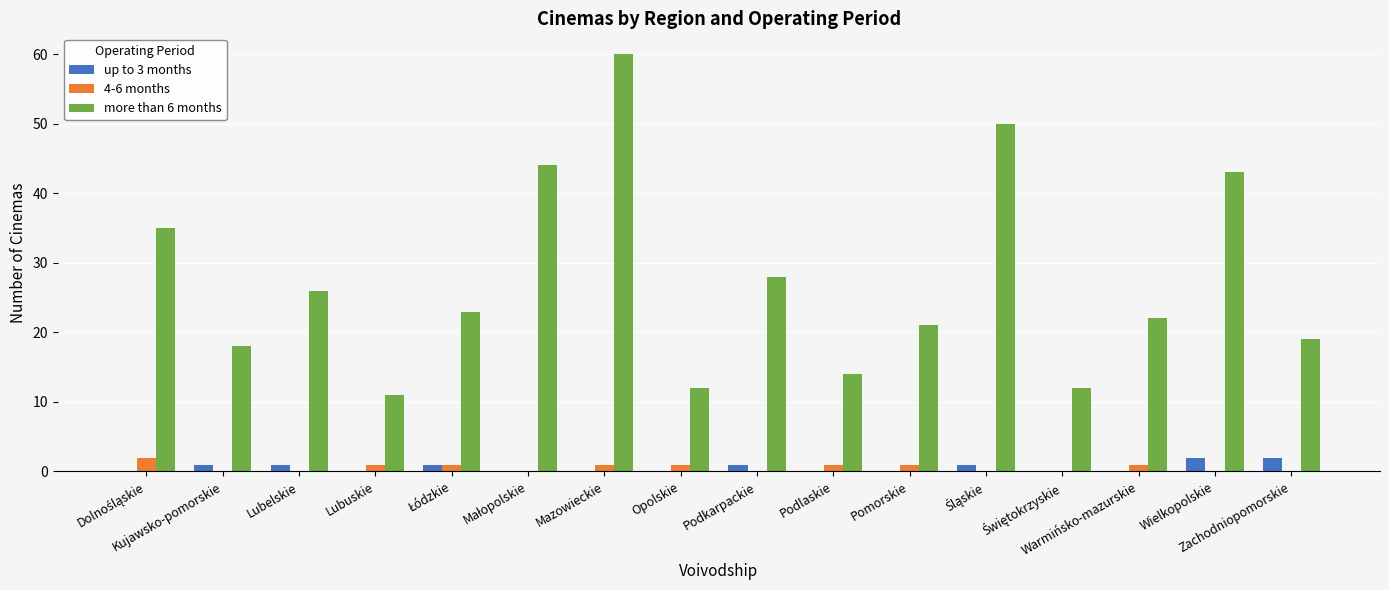

Is the value of 4-6 months at Lubelskie greater than the value of more than 6 months at Wielkopolskie?

No